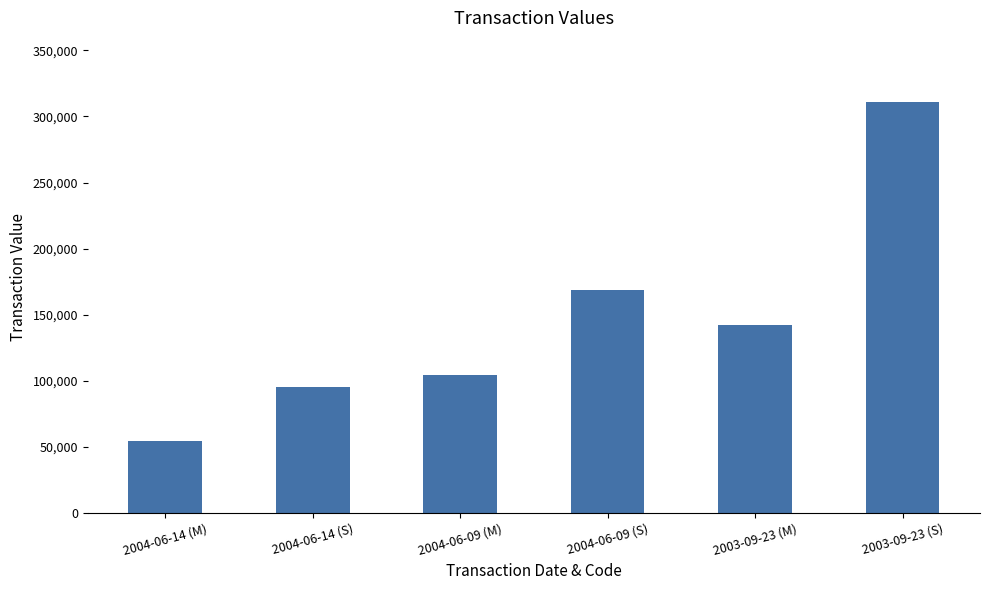

Rank the categories by value from lowest to highest.

2004-06-14 (M), 2004-06-14 (S), 2004-06-09 (M), 2003-09-23 (M), 2004-06-09 (S), 2003-09-23 (S)